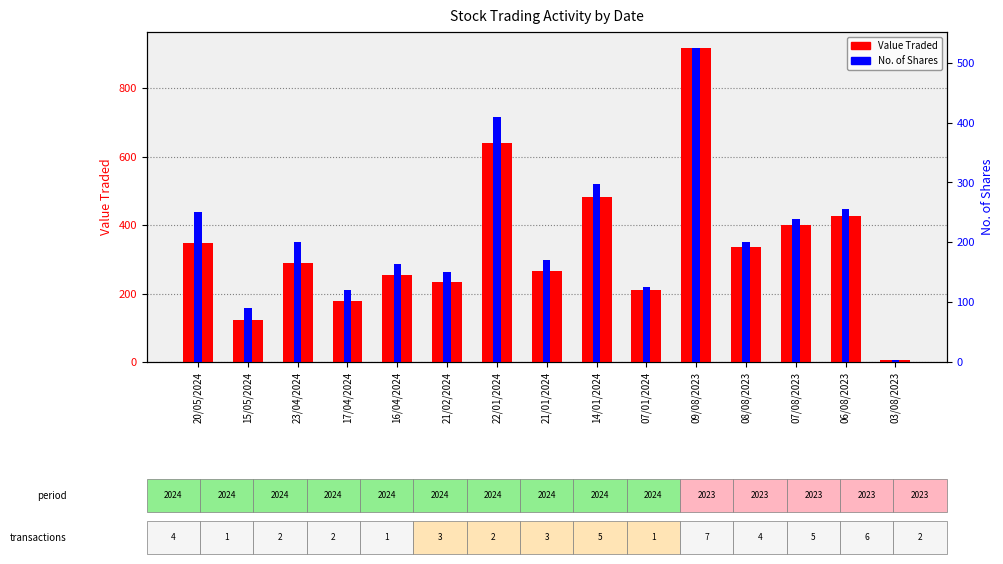

What are all the series names shown in the legend?

Value Traded, No. of Shares